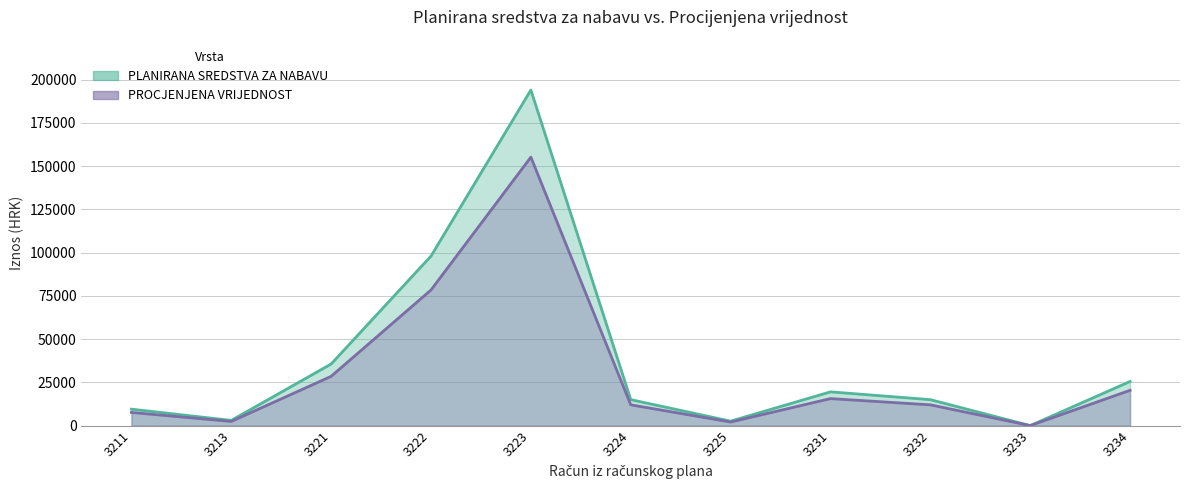

What value does the PLANIRANA SREDSTVA ZA NABAVU series have at 3213?

3000